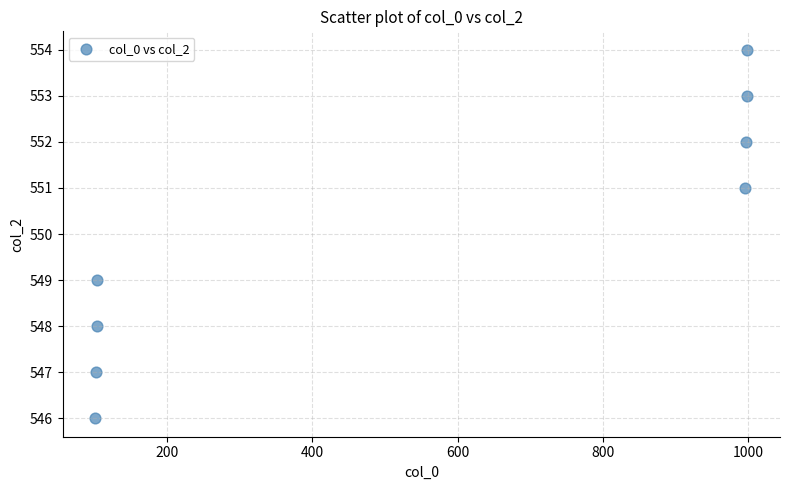

What is the range of Y values (max minus min)?

8